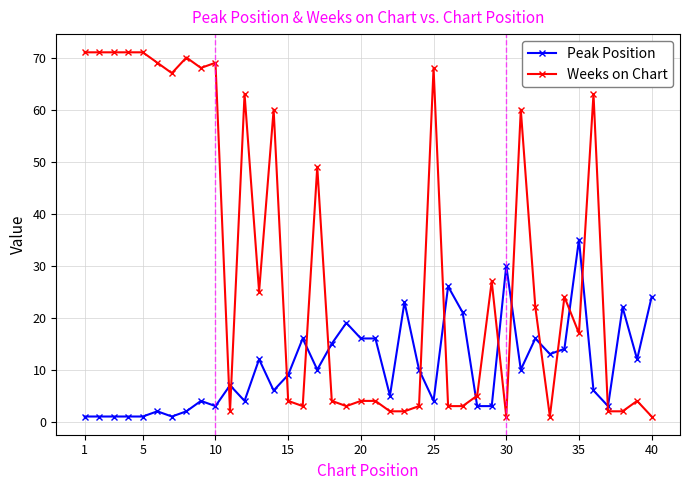

True or false: Peak Position has more than 0 points higher than both neighbors.

True